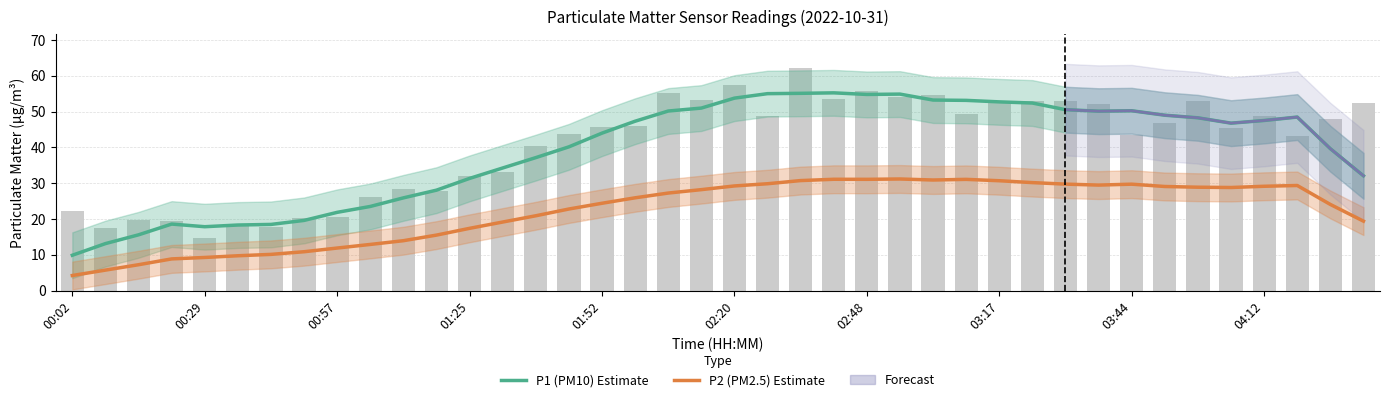

How many groups of bars are there?

40